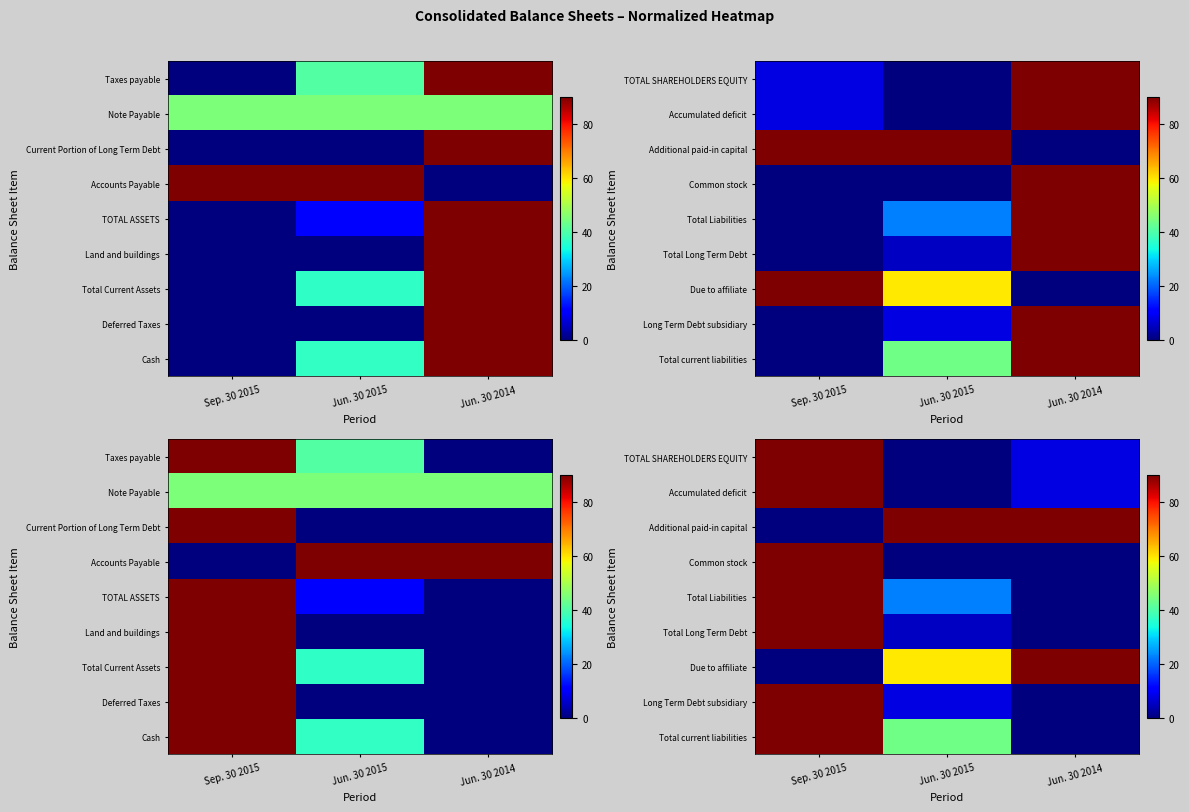

At which category is the sum across all series the highest?

Sep. 30 2015